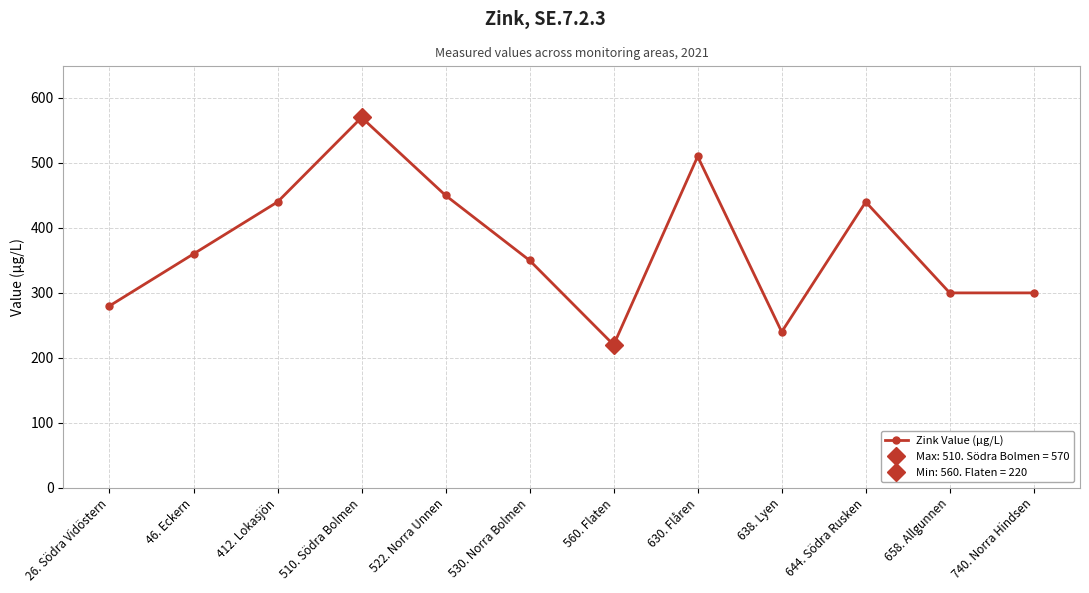

True or false: there are more than 2 points higher than both neighbors.

True